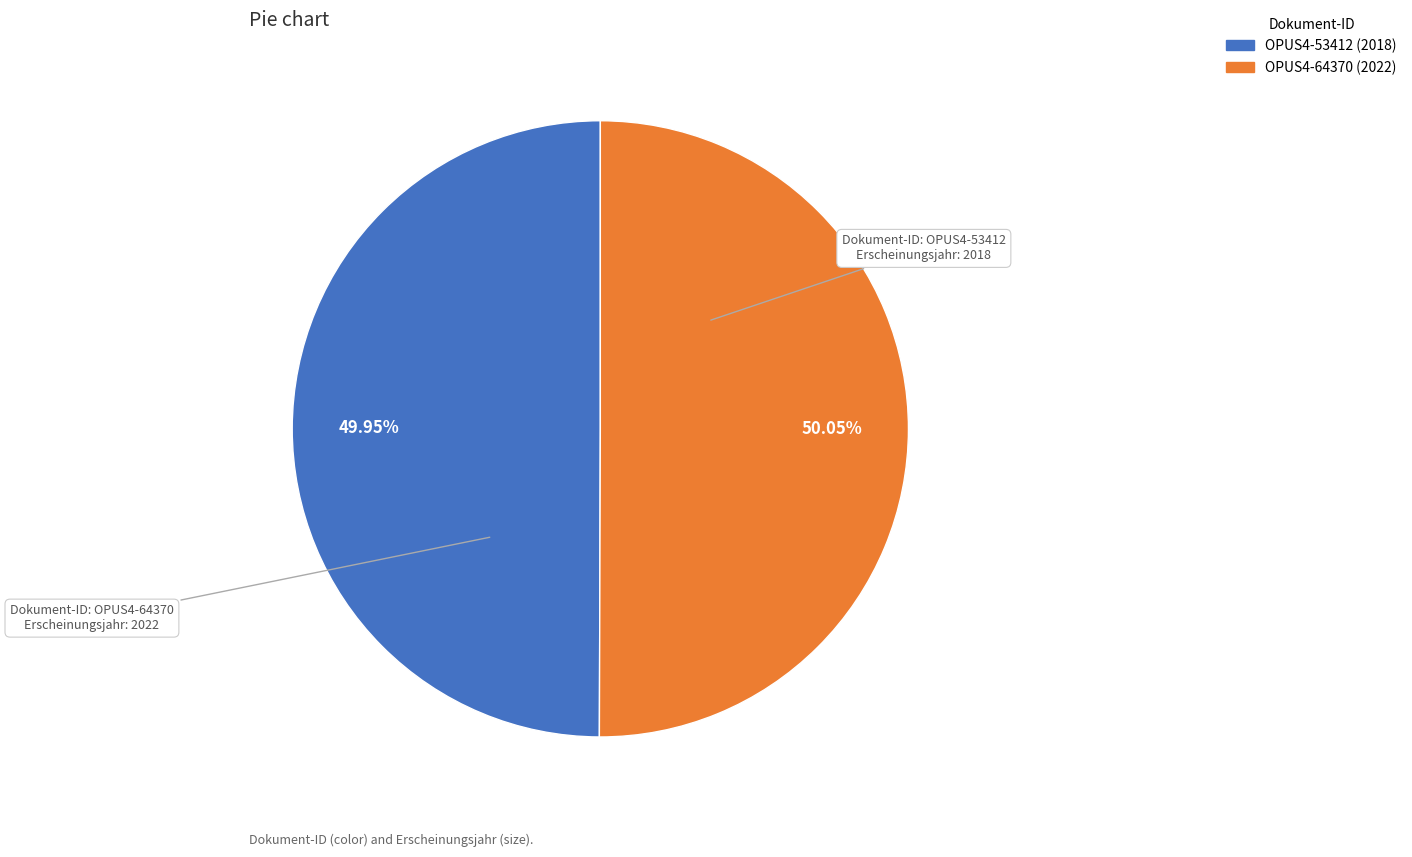

Do OPUS4-64370 and OPUS4-53412 together represent more than half of the pie?

Yes